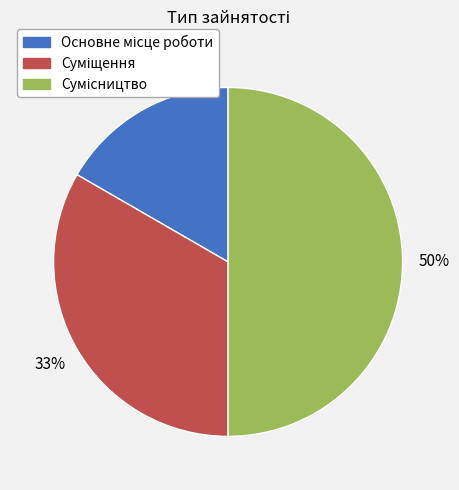

To the nearest percent, what is the difference between the largest and smallest slice percentages?

33%